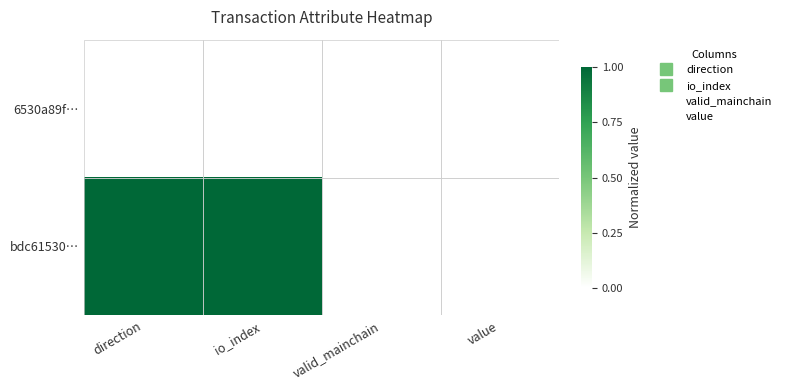

Which series has the largest total across all categories?

bdc61530…